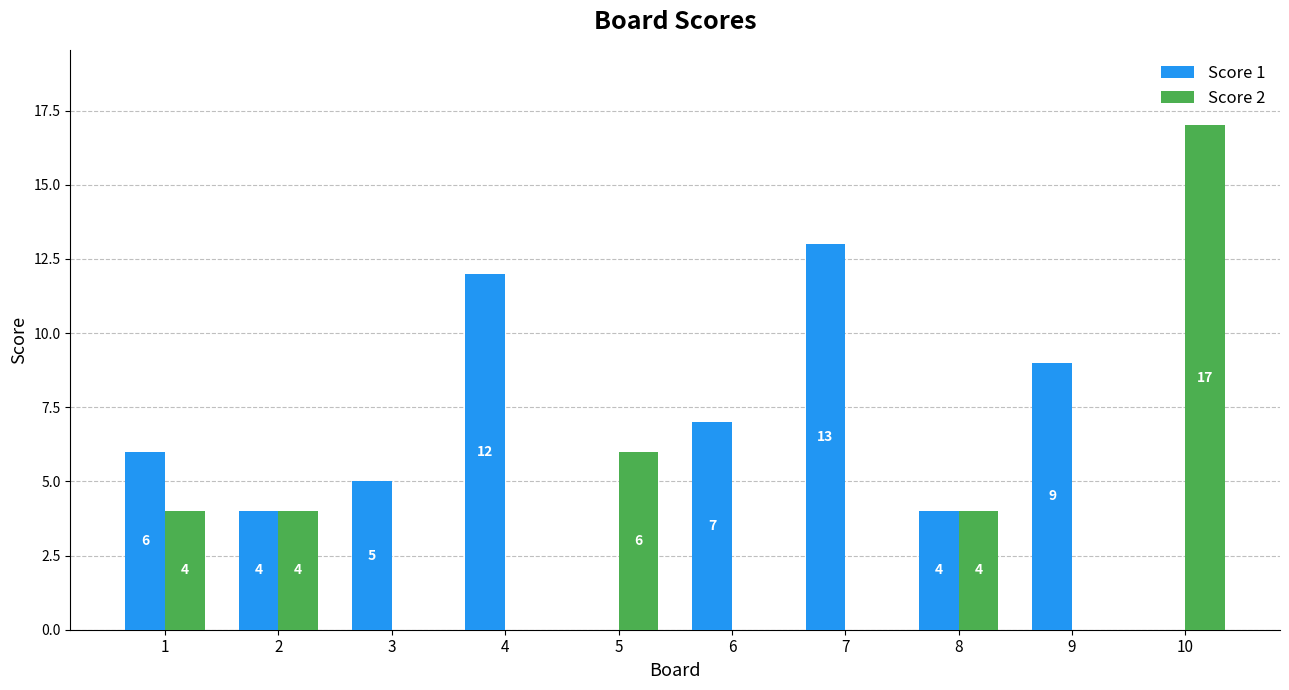

Which series changed the most between 1 and 9?

Score 2